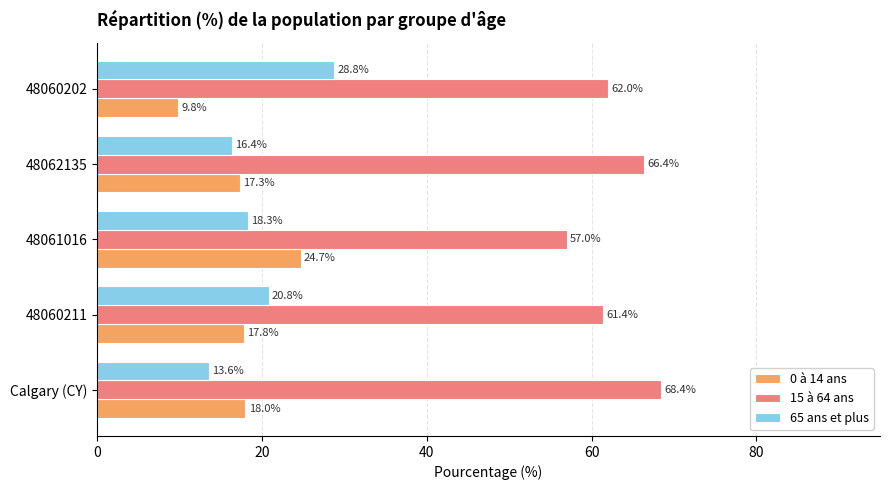

Is it true that 15 à 64 ans equals 13.5 at 48061016?

False